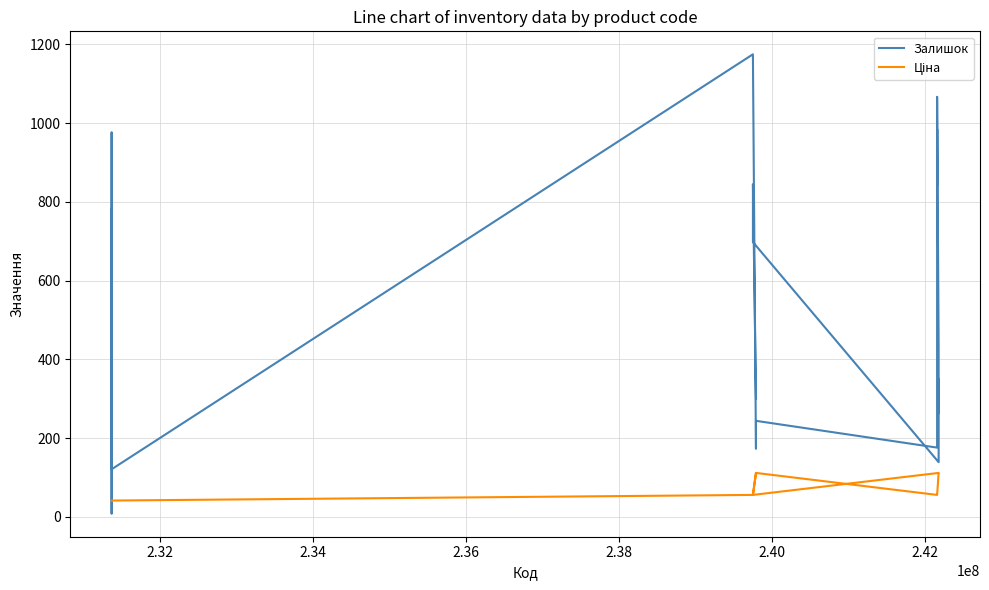

Which series ends up on top after the final intersection of Ціна and Залишок?

Залишок